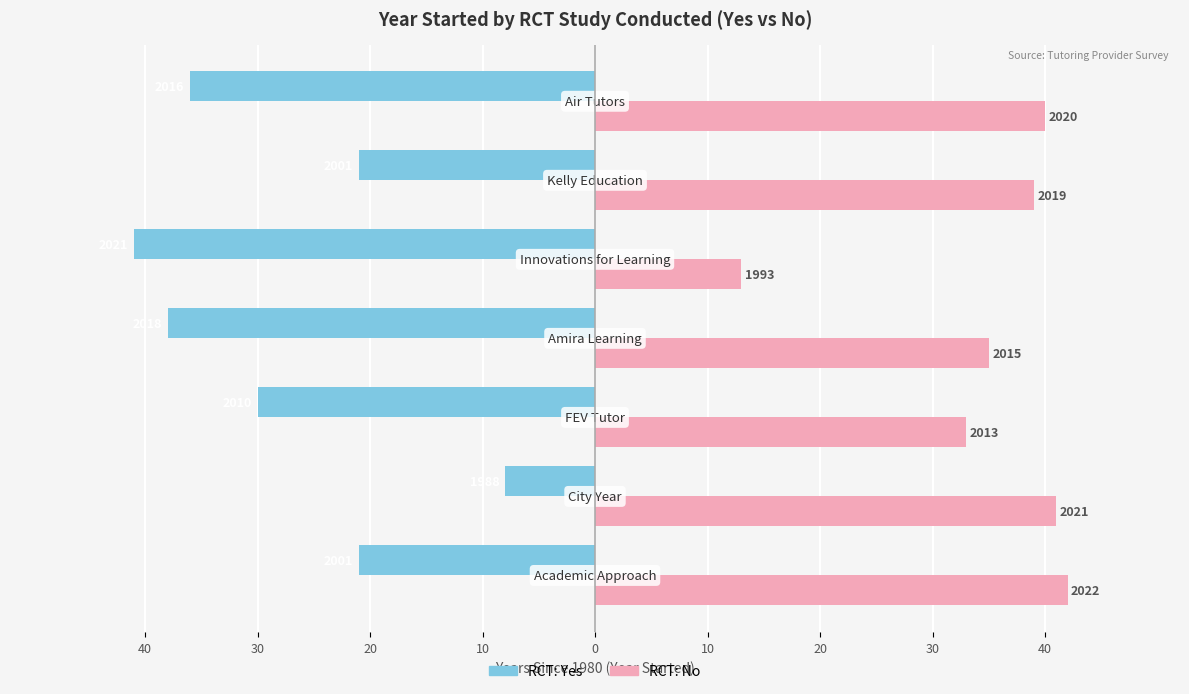

Which series has the largest range (max minus min)?

RCT: Yes